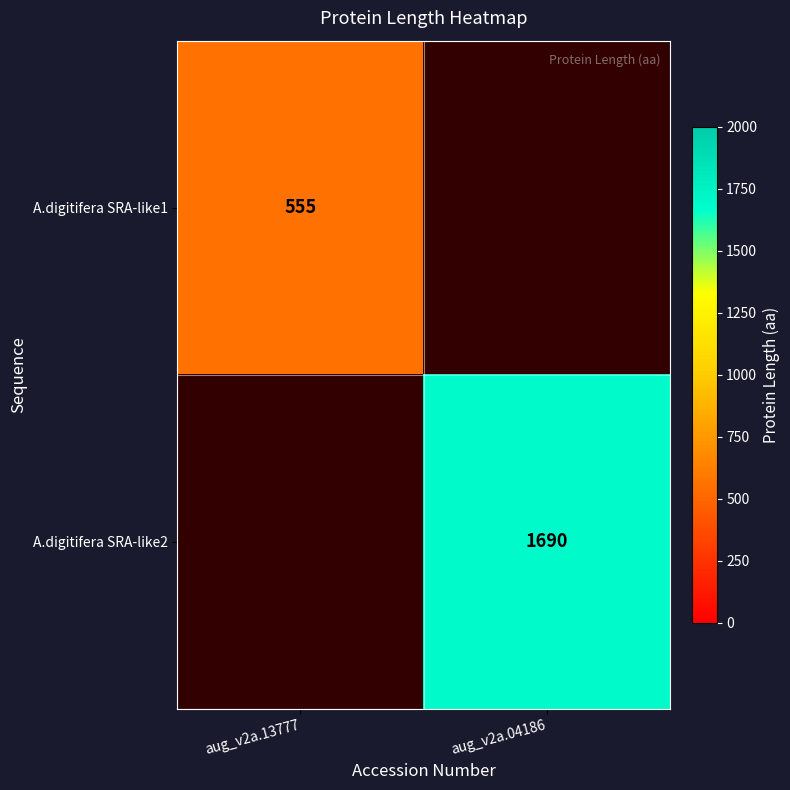

The value of A.digitifera SRA-like1 at aug_v2a.13777 is 555. True or false?

True